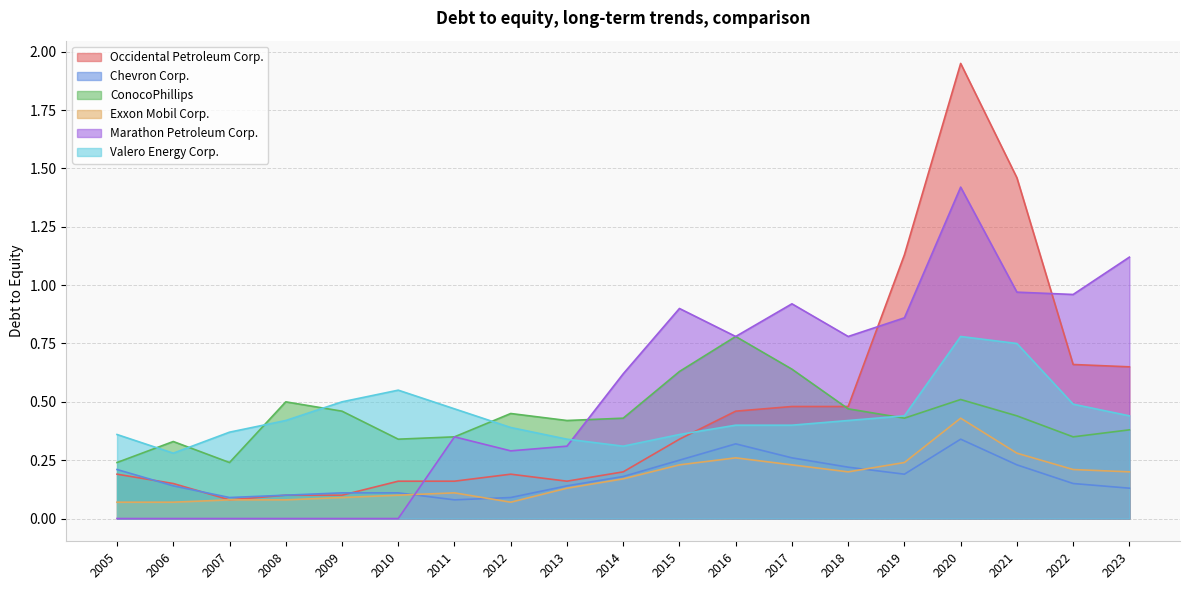

Which series has the largest total across all categories?

Marathon Petroleum Corp.